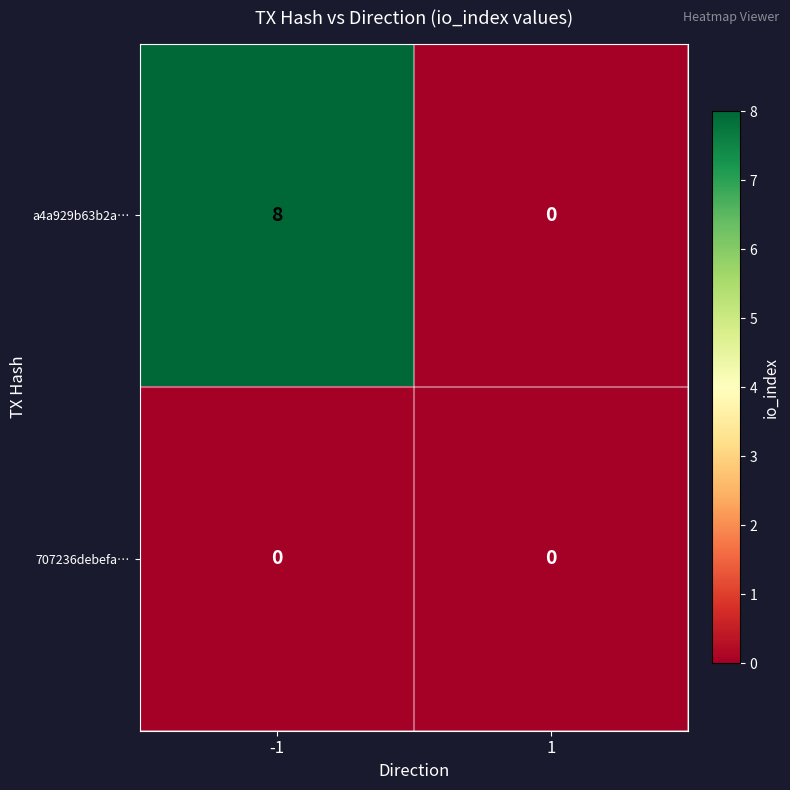

What is the sum of all a4a929b63b2a… values?

8